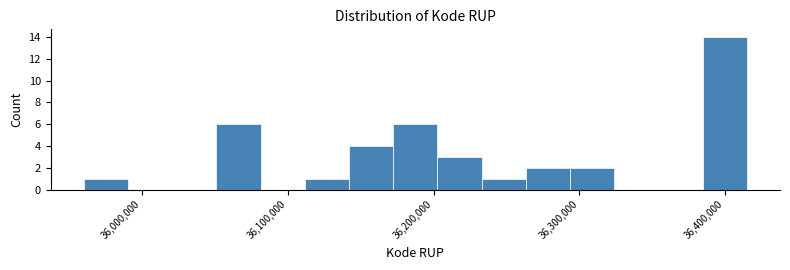

Around what value on the x-axis is the tallest bar? Give the approximate position of its centre, as read against the axis.

36400000